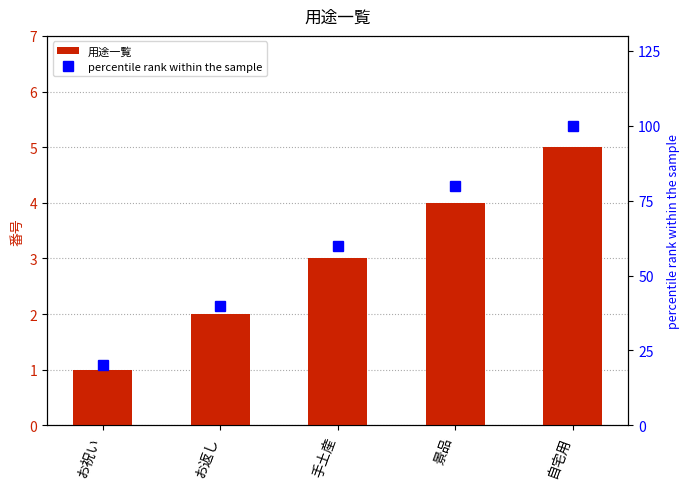

How many 用途一覧 values are between 2 and 4?

3